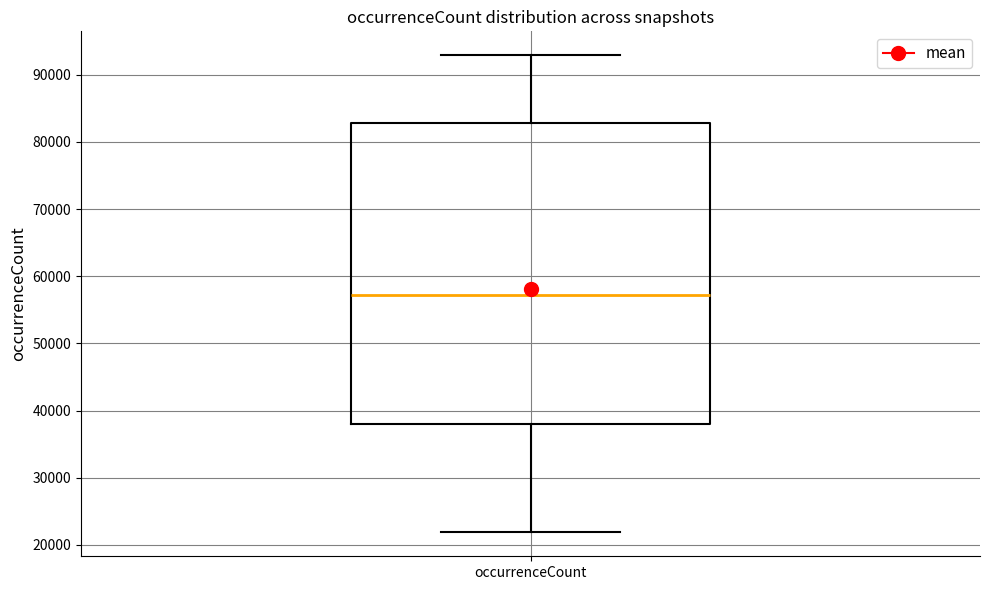

Transcribe this box plot: give where the median line is, the range the box spans, and where the two whiskers end, as read against the y-axis. The values are not printed on the chart, so give them approximately, as read against the axis.

median 57000, box 38000 to 83000, whiskers 22000 to 93000